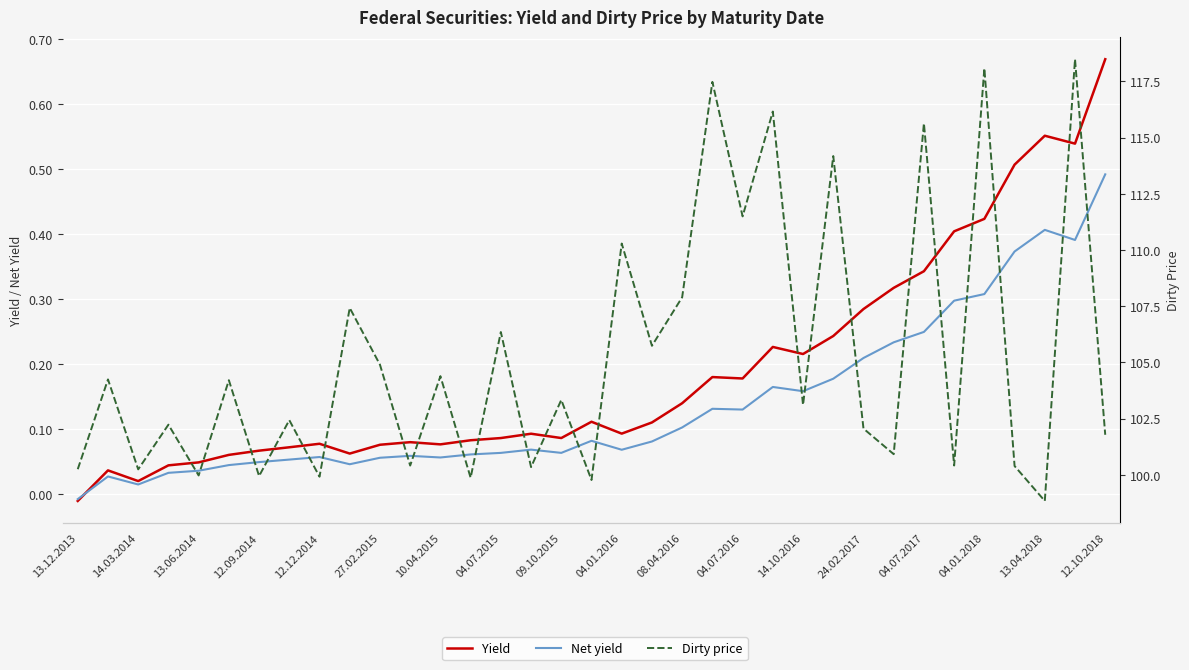

Rank the series by their maximum value, from lowest to highest.

Net yield, Yield, Dirty price